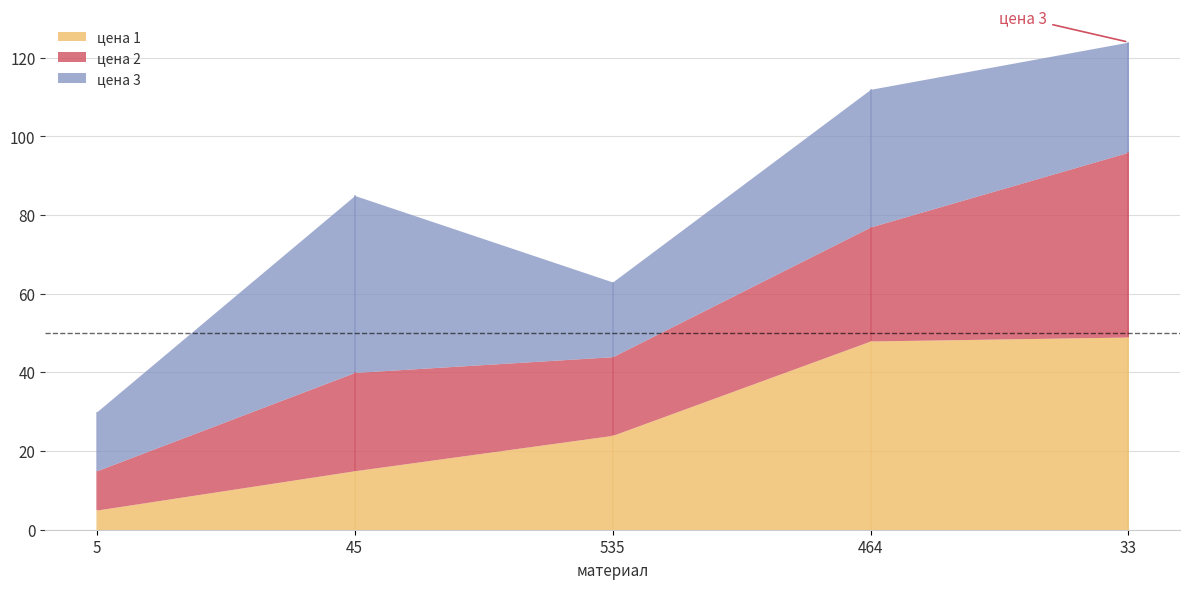

At which category is the sum across all series the highest?

33